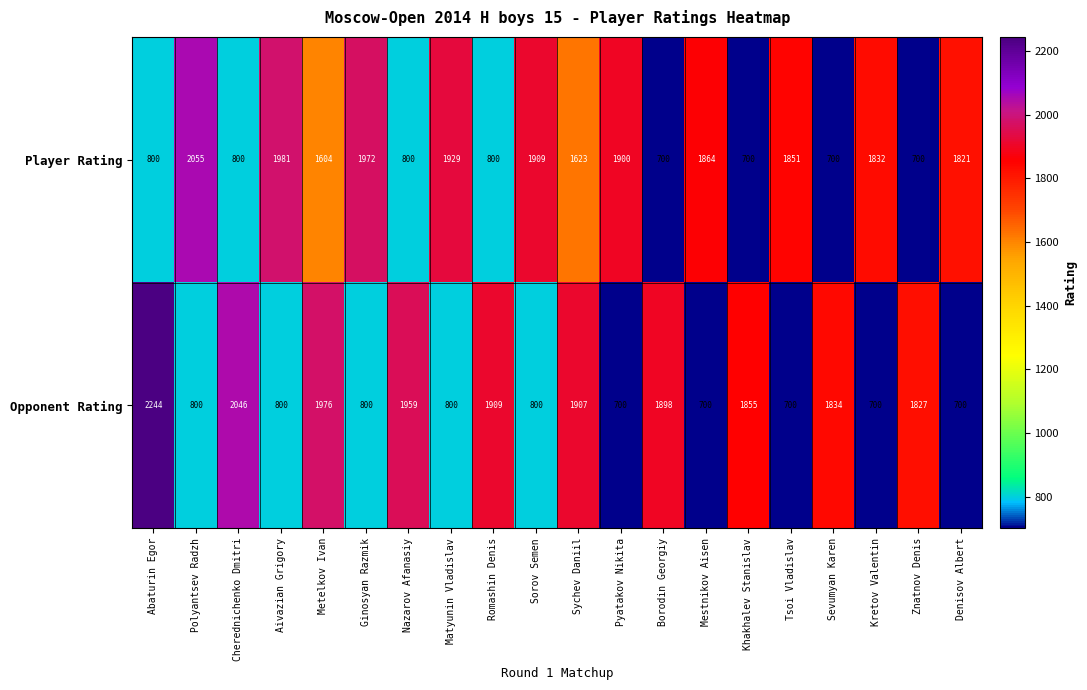

At how many categories does at least one series exceed 849?

20